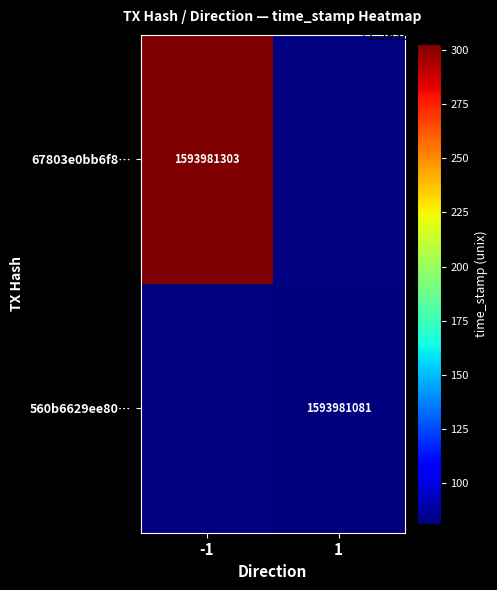

The 560b6629ee80d47ab26601520896cfb3db0357c series shows 0 at direction. True or false?

False